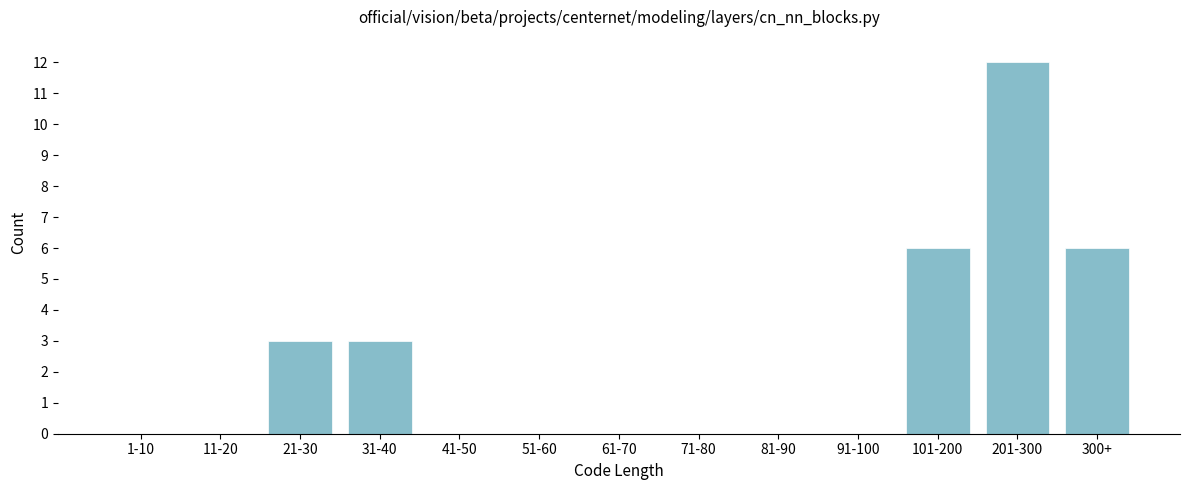

Reading left to right, transcribe all the data shown in this chart.

1-10=0	11-20=0	21-30=3	31-40=3	41-50=0	51-60=0	61-70=0	71-80=0	81-90=0	91-100=0	101-200=6	201-300=12	300+=6